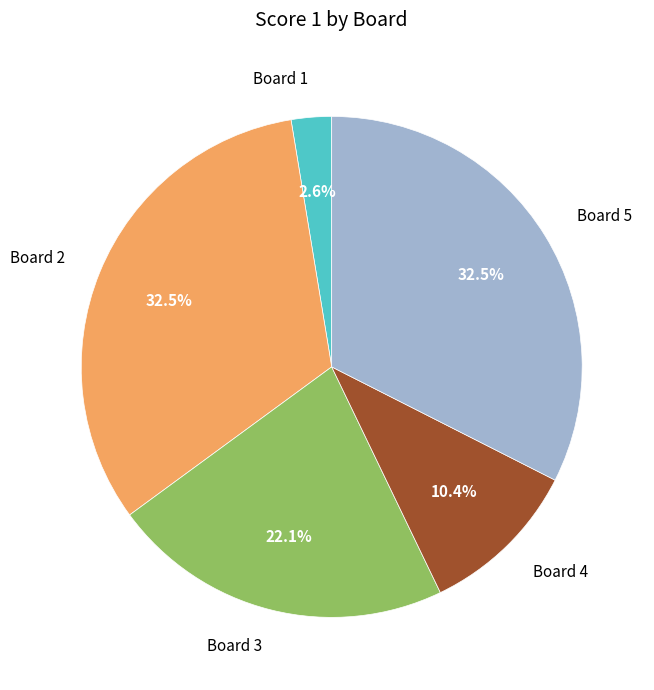

How many slices are in this pie chart?

5